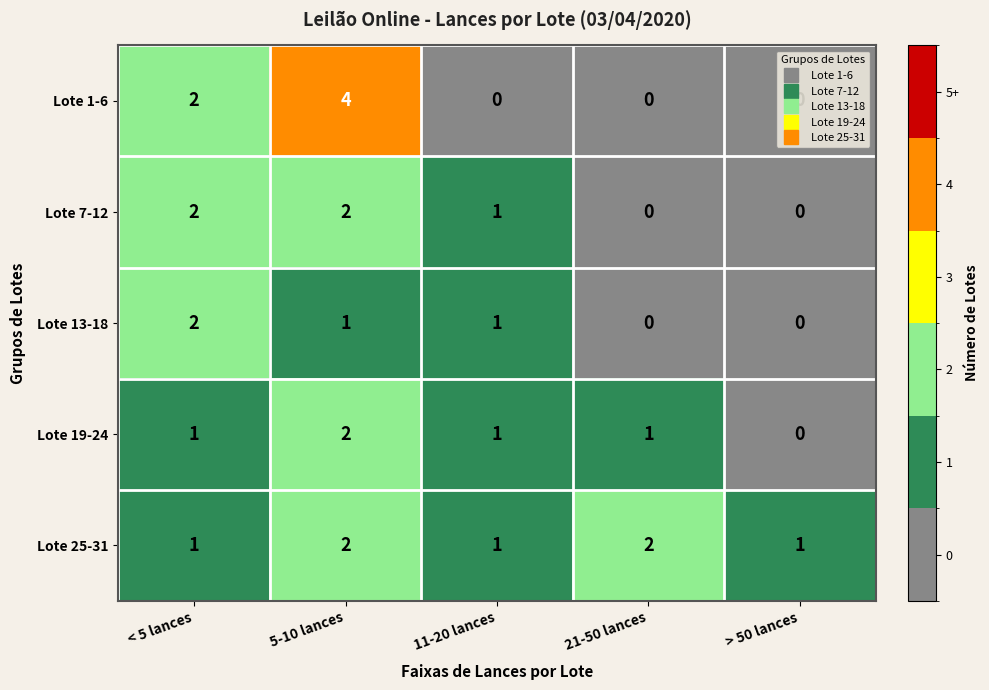

How many Lote 1-6 values are between 0 and 2?

4